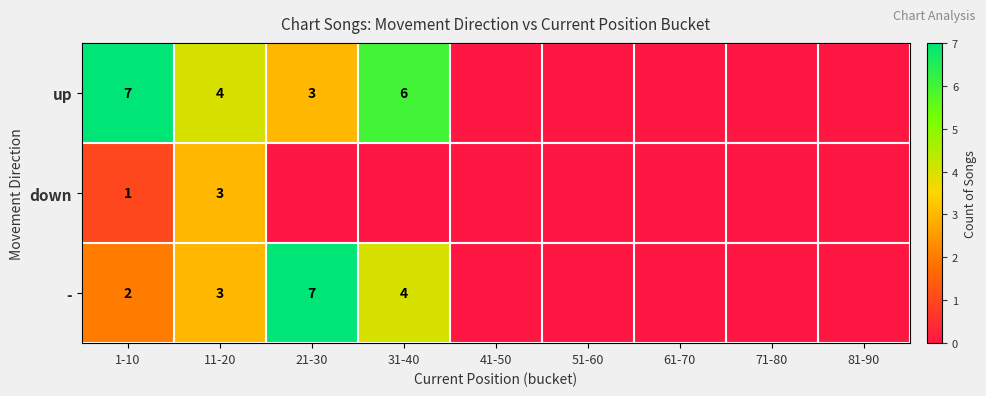

Is it true that - equals 2 at 1-10?

True